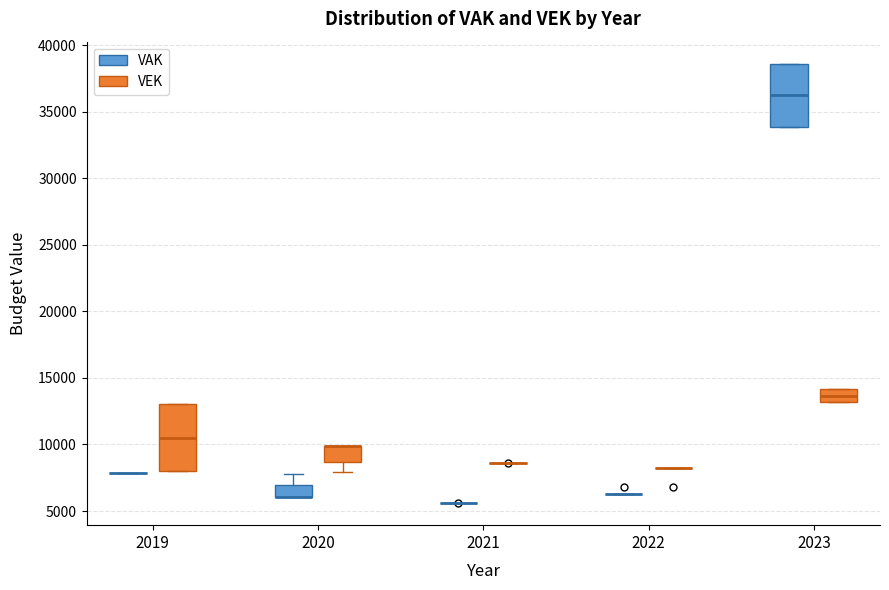

Reading left to right, read every box against the y-axis: the position of its median line, the range the box covers, and the ends of its whiskers. The values are not printed on the chart, so give them approximately, as read against the axis.

2019 (VAK): box collapsed to a line at 8000, whiskers 8000 to 8000
2019 (VEK): median 10500, box 8000 to 13000, whiskers 8000 to 13000
2020 (VAK): median 6000 (drawn on the box's lower edge), box 6000 to 7000, whiskers 6000 to 8000
2020 (VEK): median 10000 (drawn on the box's upper edge), box 8500 to 10000, whiskers 8000 to 10000
2021 (VAK): box collapsed to a line at 5500, whiskers 5500 to 5500
2021 (VEK): box collapsed to a line at 8500, whiskers 8500 to 8500
2022 (VAK): box collapsed to a line at 6500, whiskers 6500 to 6500
2022 (VEK): box collapsed to a line at 8500, whiskers 8500 to 8500
2023 (VAK): median 36000, box 34000 to 38500, whiskers 34000 to 38500
2023 (VEK): median 13500, box 13000 to 14000, whiskers 13000 to 14000